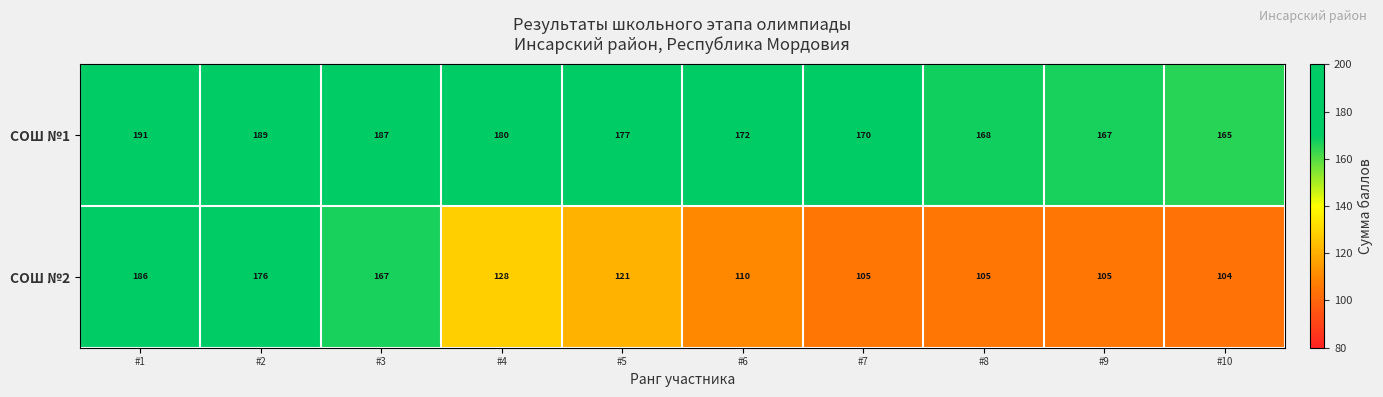

List the series in order of their peak value, lowest first.

СОШ №2, СОШ №1